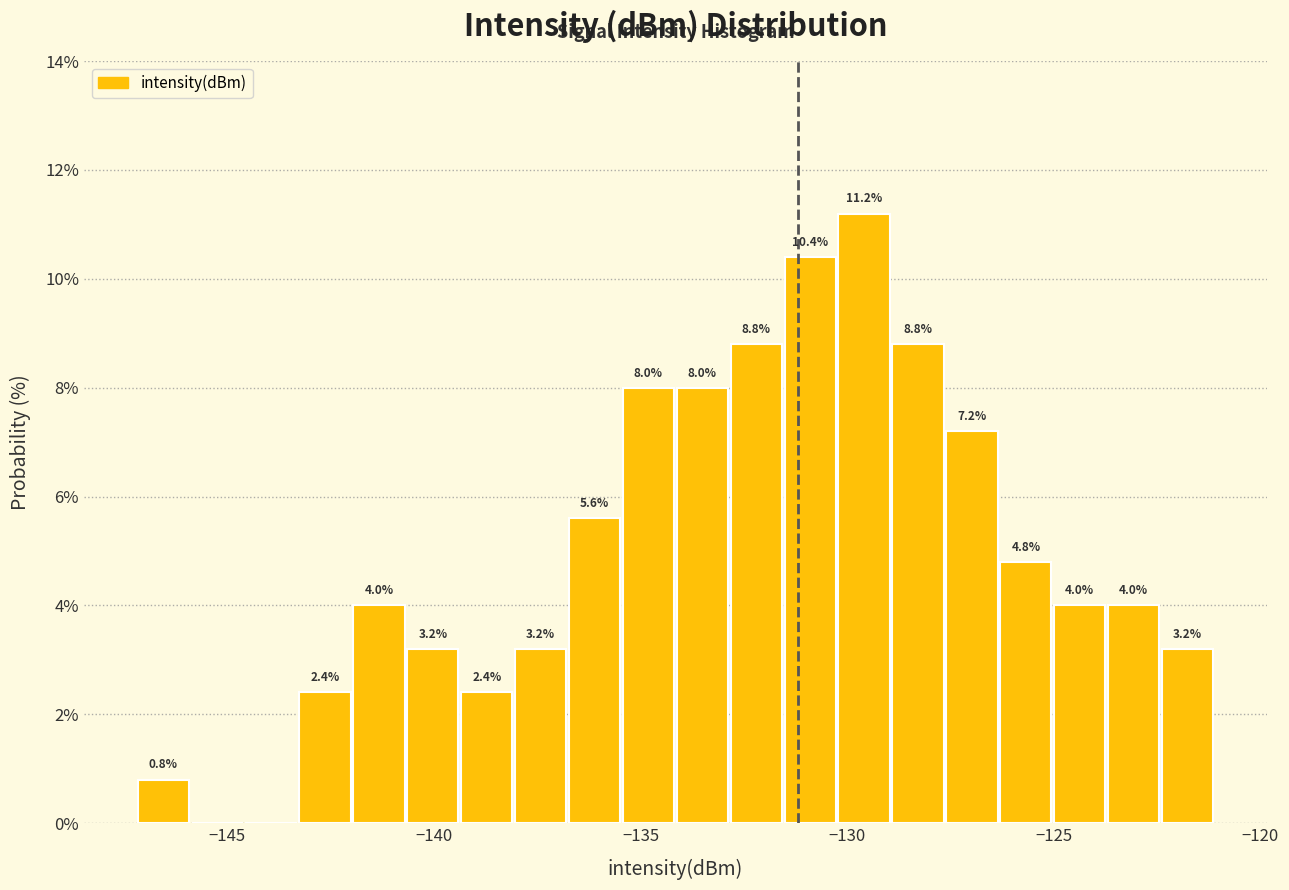

Read against the x-axis, roughly where is the centre of the tallest bar?

-129.5